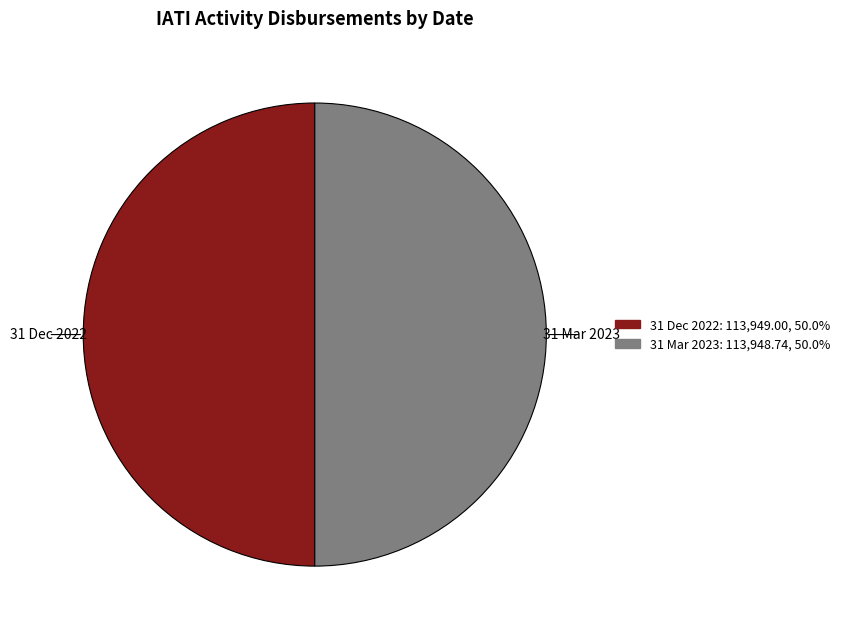

What is the ratio of the value at 31 Dec 2022 to the value at 31 Mar 2023?

1.0